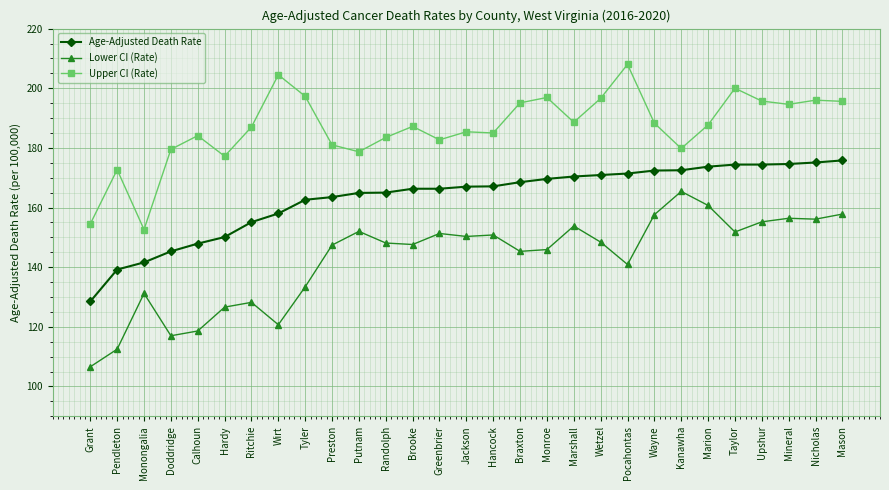

How many series are shown in this chart?

3